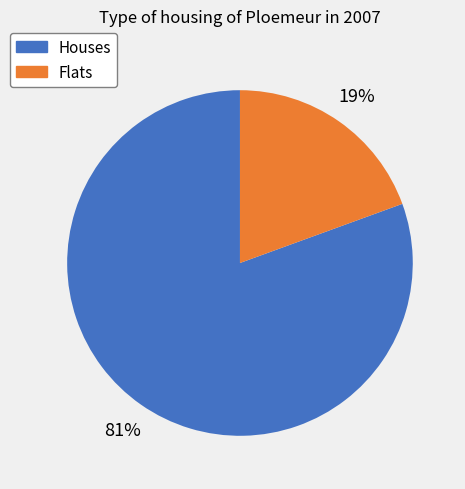

Is there any slice that represents more than half of the pie?

Yes